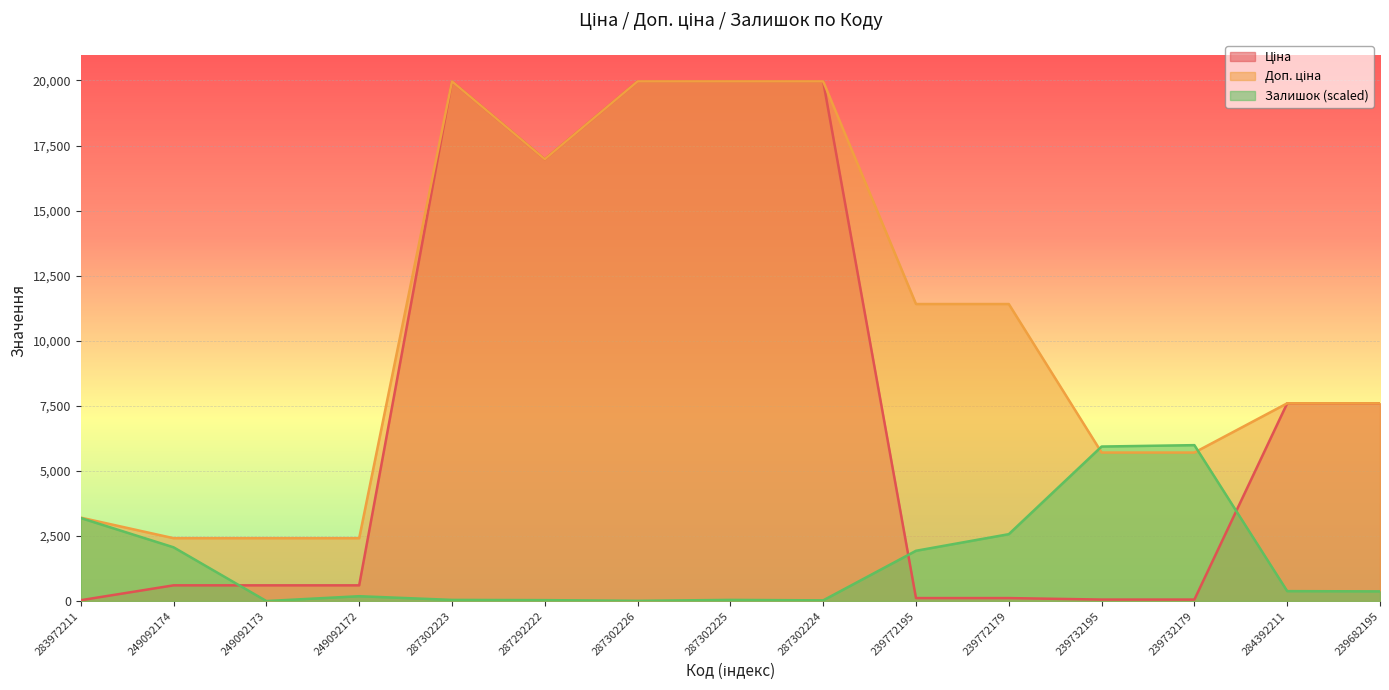

What is the average value of the Залишок series?

1518.6